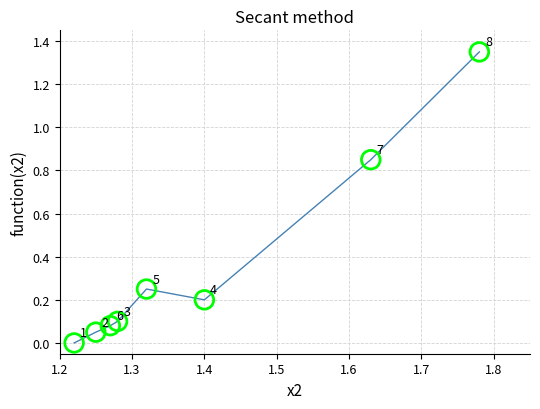

What is the range of X values (max minus min)?

0.6